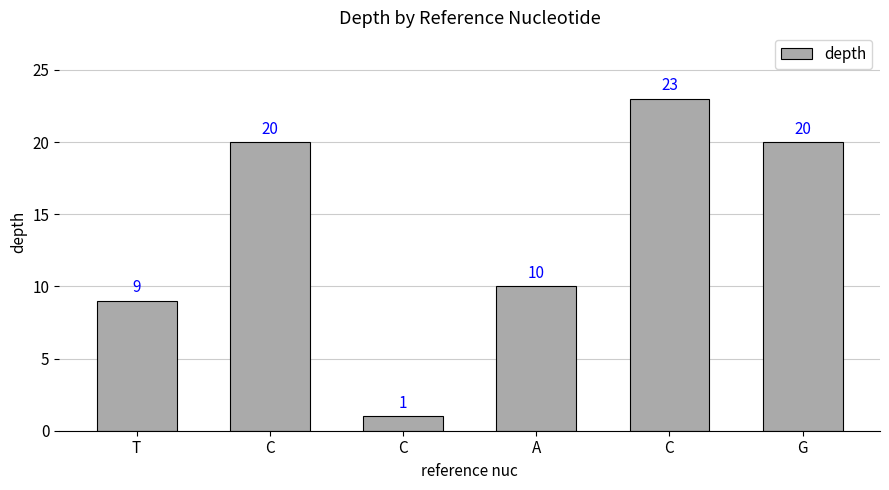

Are the bars horizontal?

No